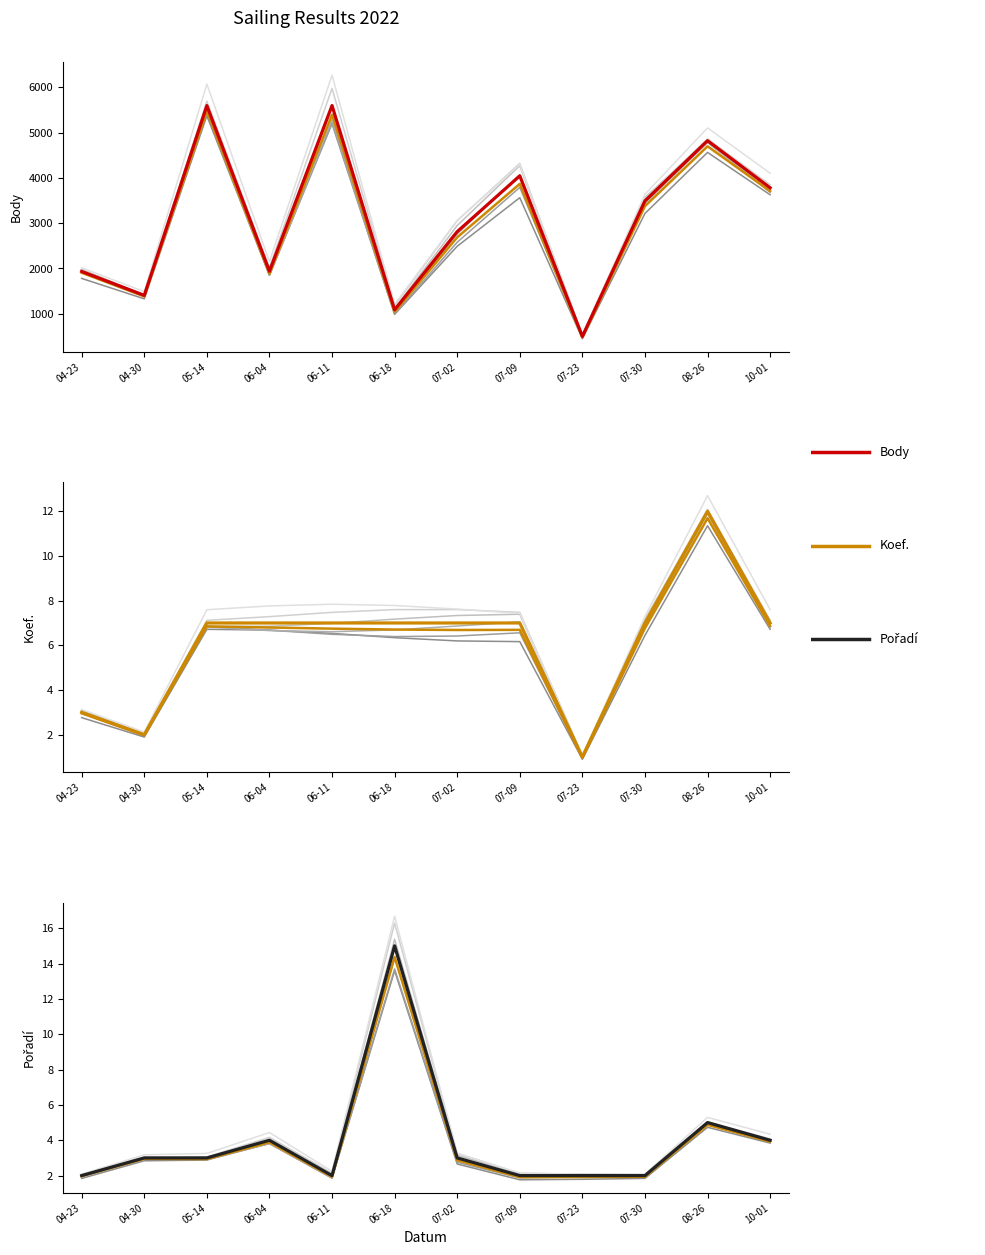

What is the label of the 6th point from the right?

07-02